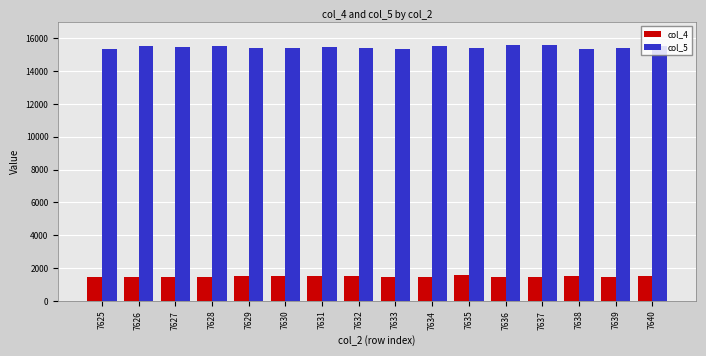

At which label does col_5 first exceed 15460?

7626